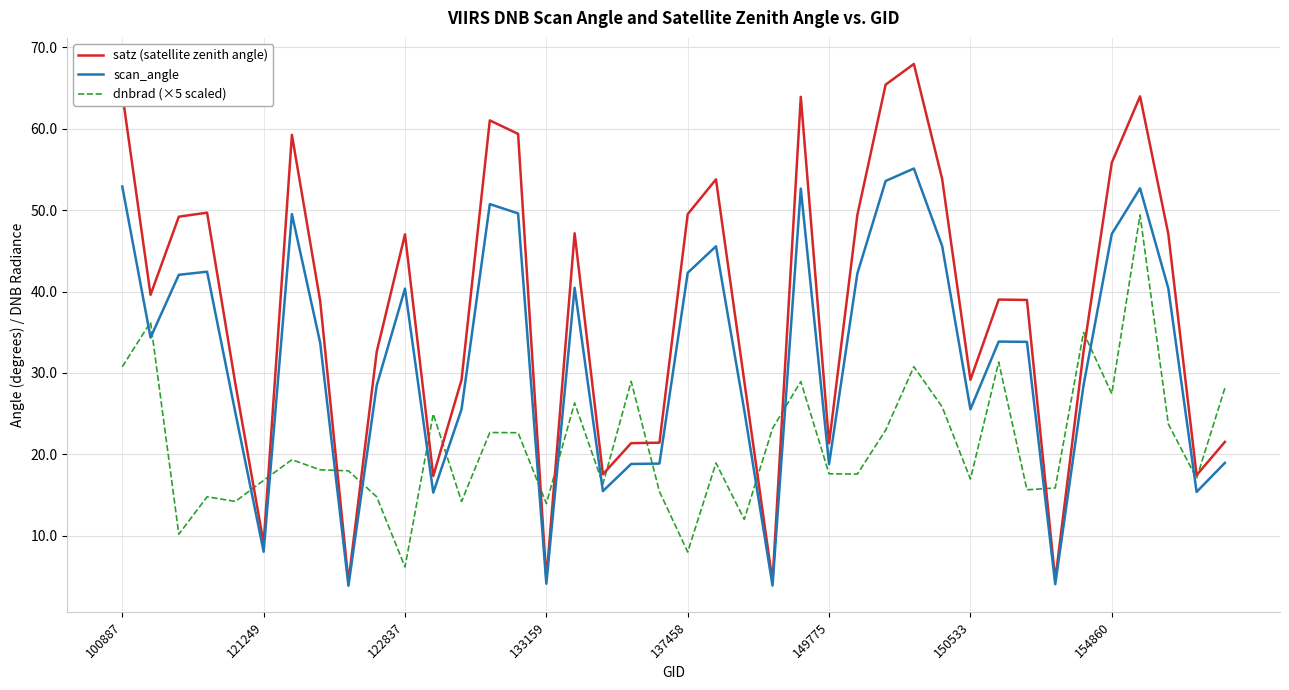

Which series has the largest total across all categories?

satz (satellite zenith angle)